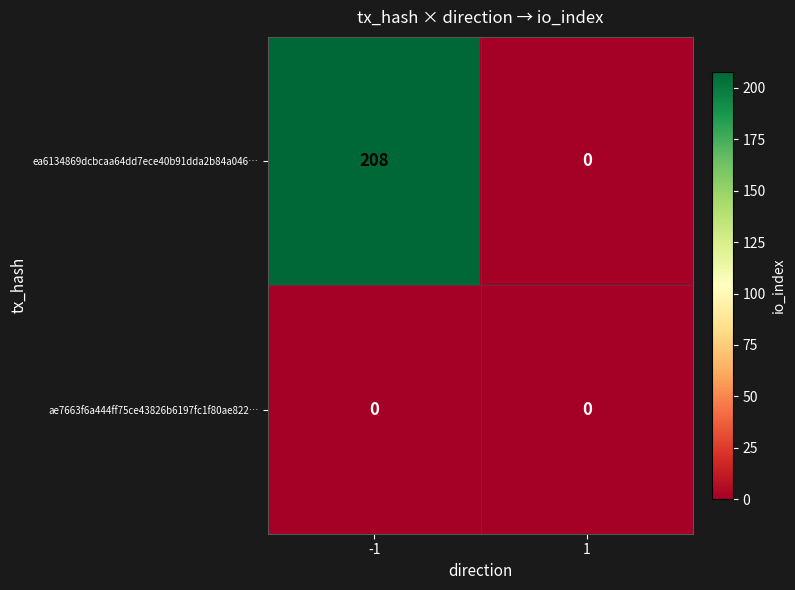

Rank the series at -1 from lowest to highest value.

ae7663f6a444ff75ce43826b6197fc1f80ae822…, ea6134869dcbcaa64dd7ece40b91dda2b84a046…